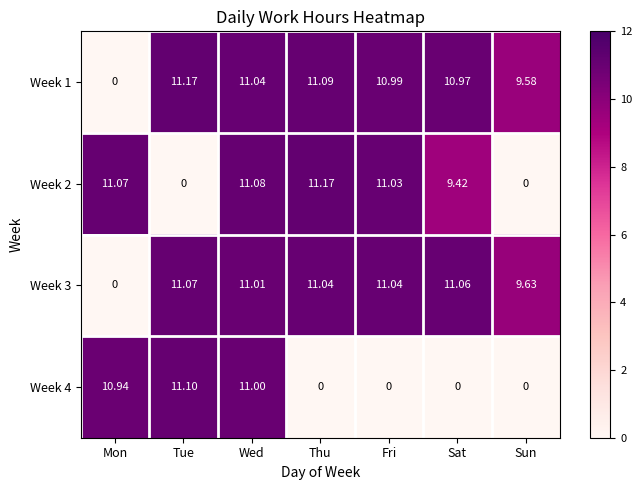

At which label is Week 1 closest to 5?

Sun